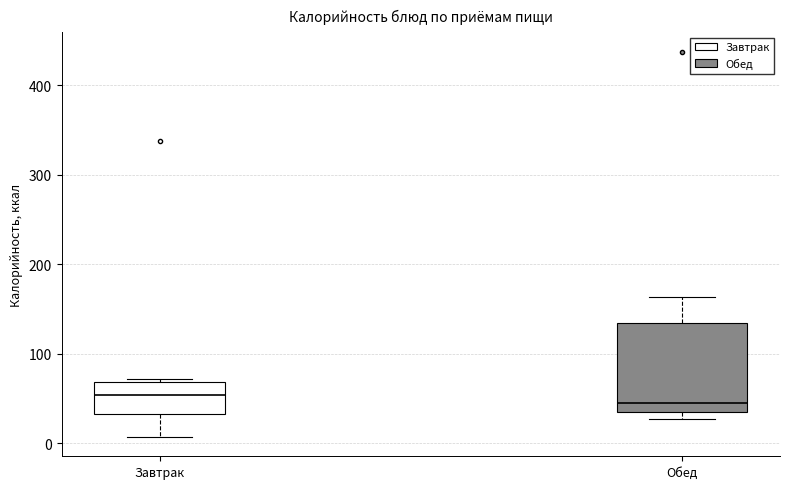

Reading left to right, read every box against the y-axis: the position of its median line, the range the box covers, and the ends of its whiskers. The values are not printed on the chart, so give them approximately, as read against the axis.

Завтрак: median 50, box 30 to 70, whiskers 10 to 70
Обед: median 40, box 30 to 130, whiskers 30 (just below the box's lower edge) to 160